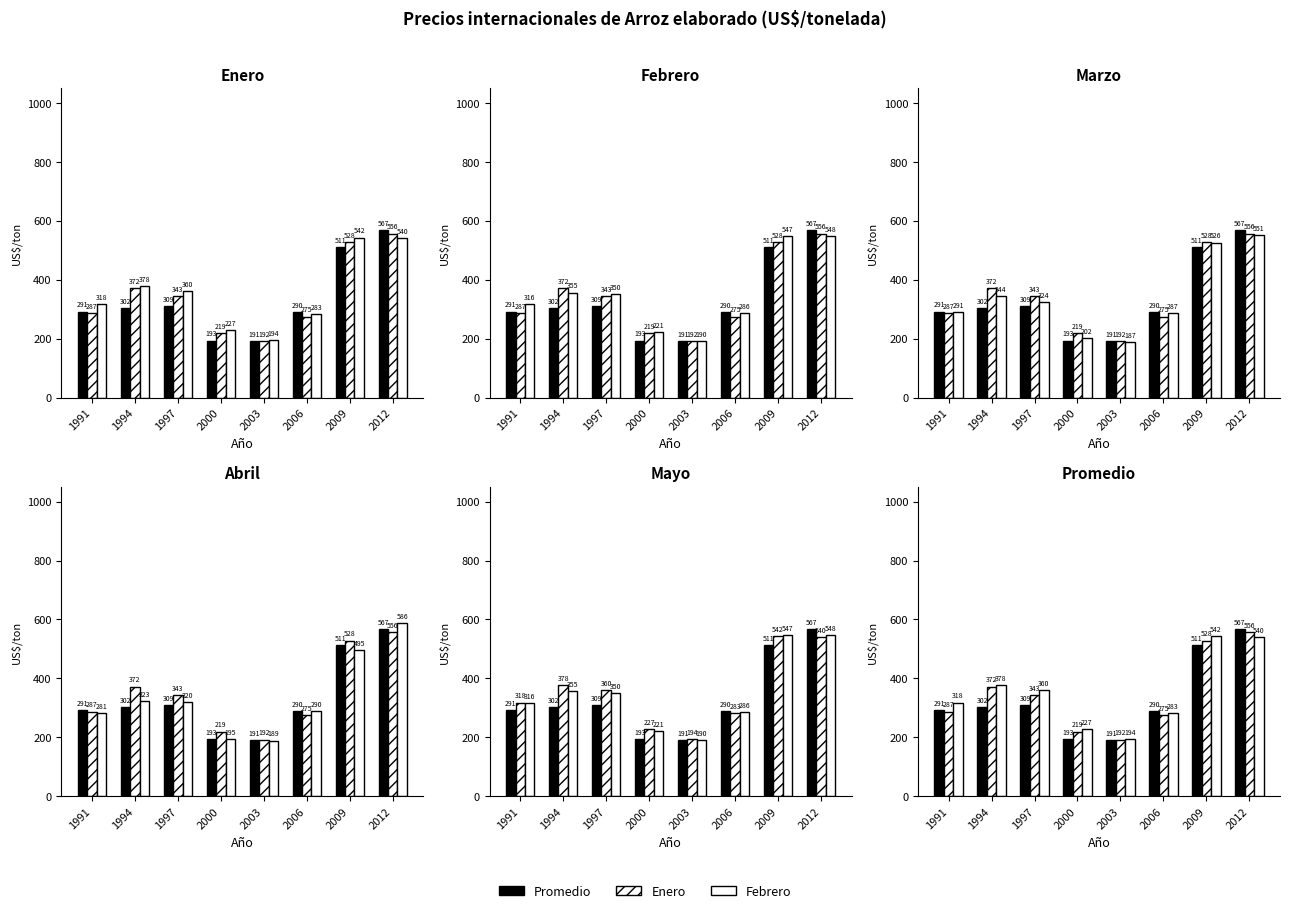

Rank the series by their maximum value, from lowest to highest.

Febrero, Marzo, Abril, Enero, Promedio, Mayo